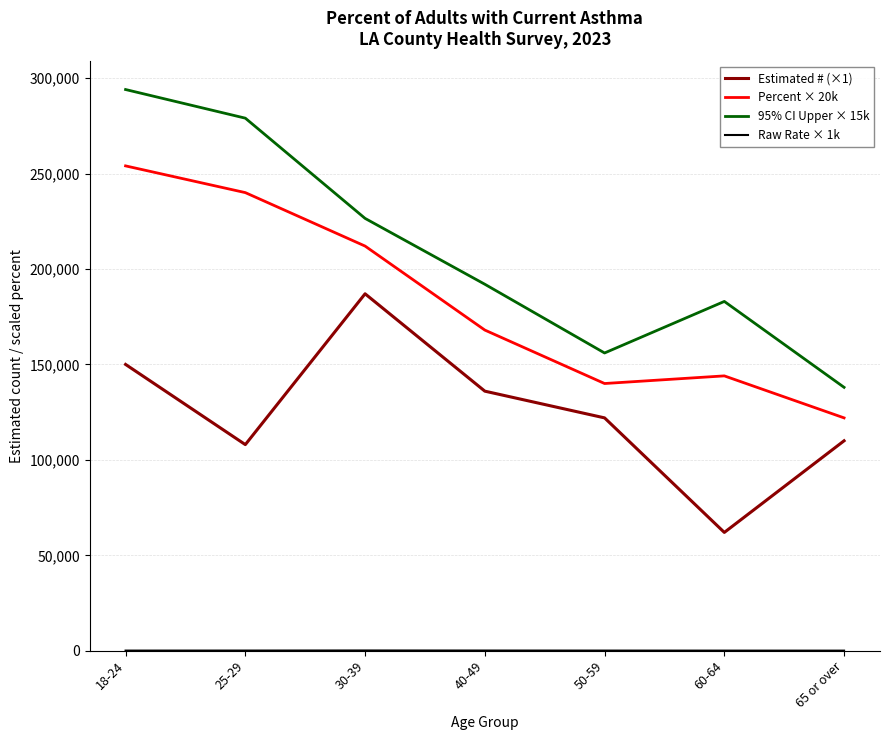

True or false: Raw Rate × 1k and Estimated # (×1) intersect in this chart.

False